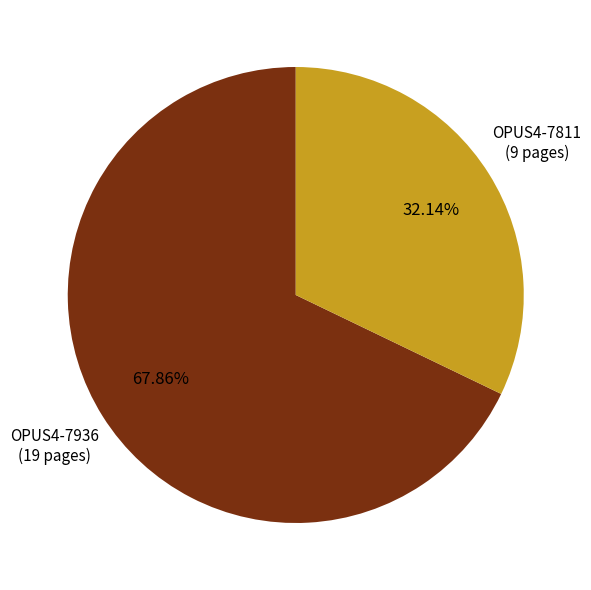

What is the largest slice in the pie chart?

OPUS4-7936